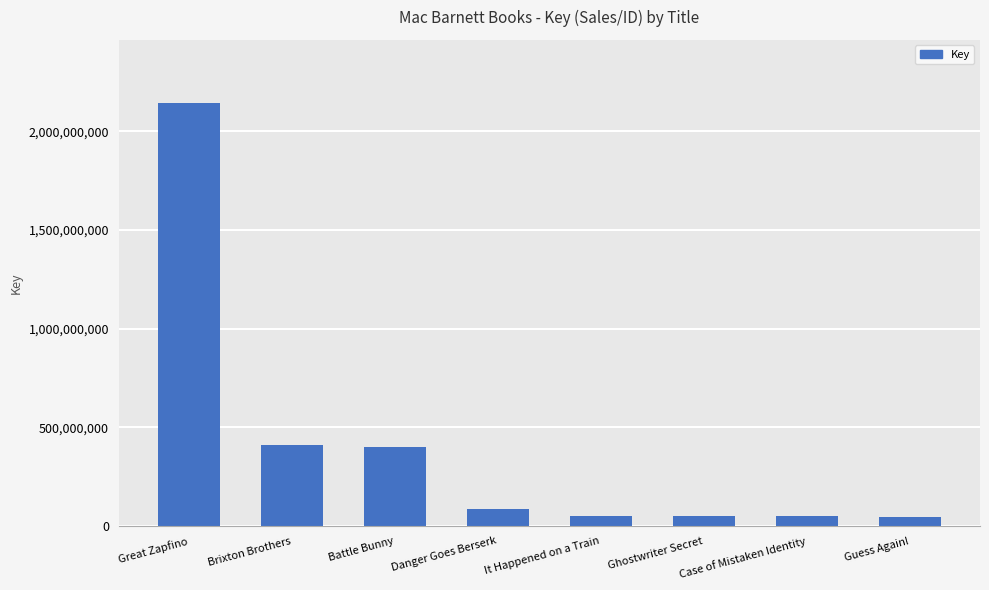

What is the difference between the second highest and minimum values?

366780450